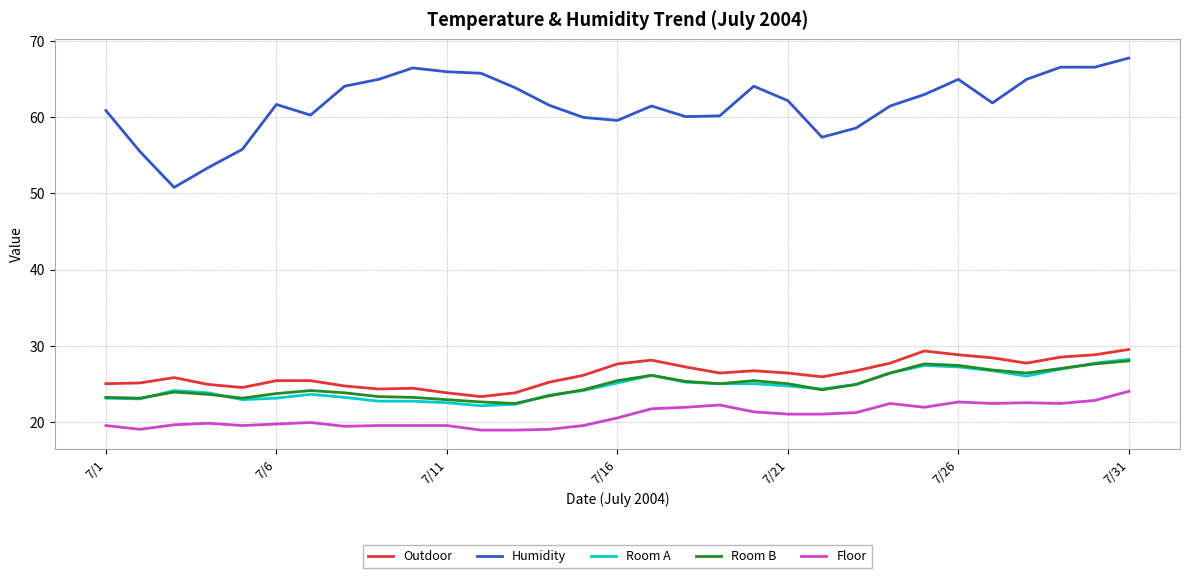

True or false: Room A and Outdoor intersect in this chart.

False